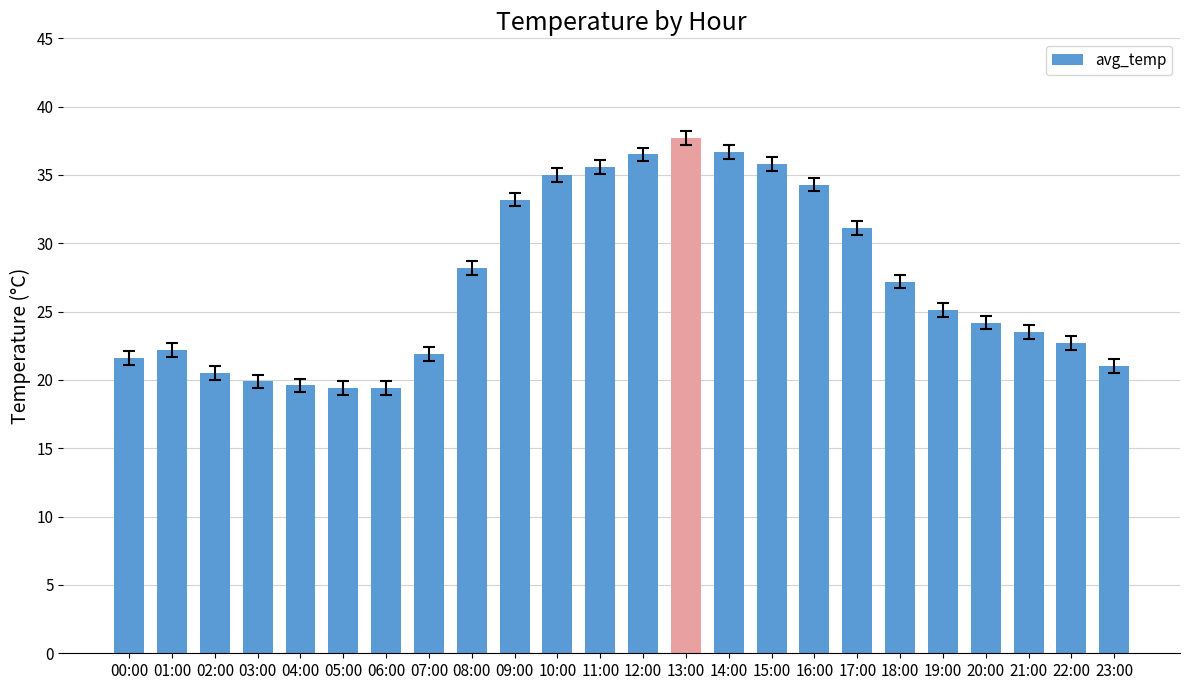

What is the difference between the maximum and minimum values?

18.3